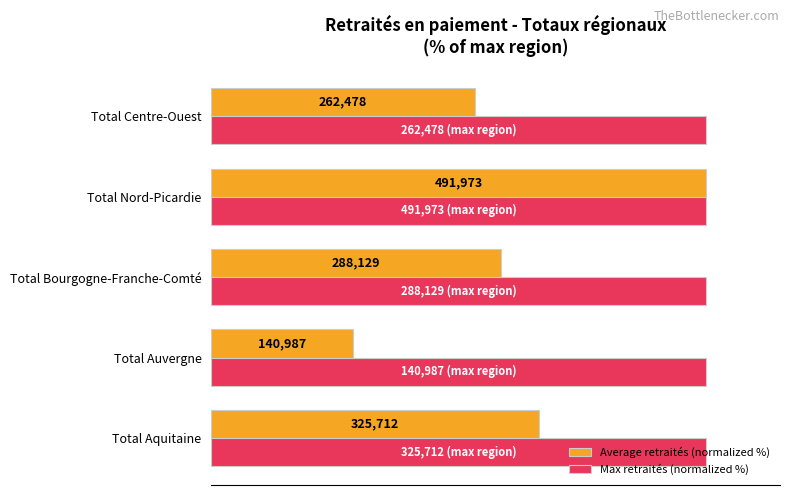

What are all the series names shown in the legend?

Average retraités (normalized %), Max retraités (normalized %)